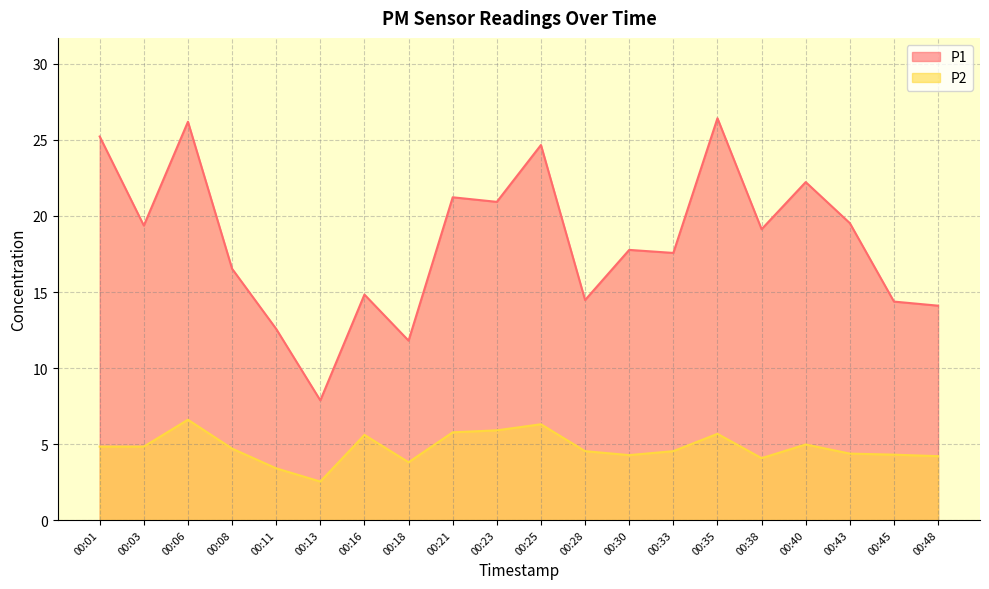

Reading left to right, transcribe all the data shown in this chart.

P1: 25.2	19.4	26.2	16.5	12.6	7.9	14.8	11.8	21.2	20.9	24.7	14.5	17.8	17.6	26.4	19.1	22.2	19.5	14.4	14.1
P2: 4.8	4.8	6.6	4.7	3.4	2.5	5.6	3.8	5.8	5.9	6.3	4.5	4.3	4.5	5.7	4.1	5.0	4.4	4.3	4.2